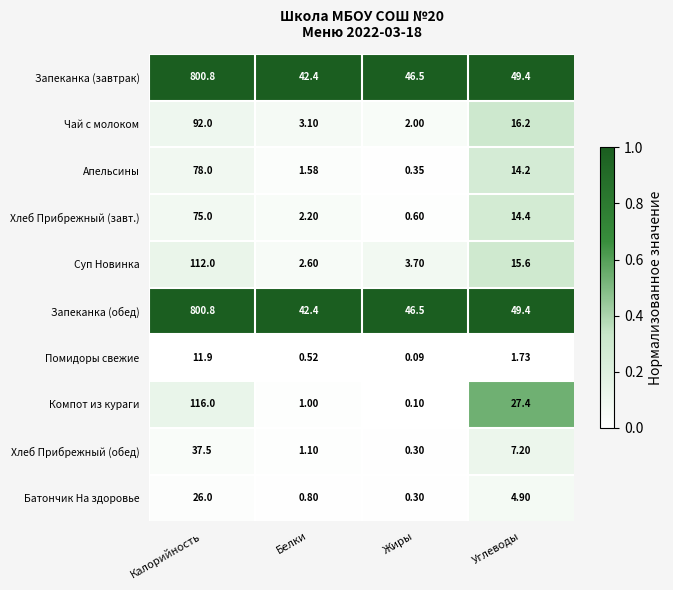

Between Жиры and Углеводы, which series saw the biggest shift?

Компот из кураги